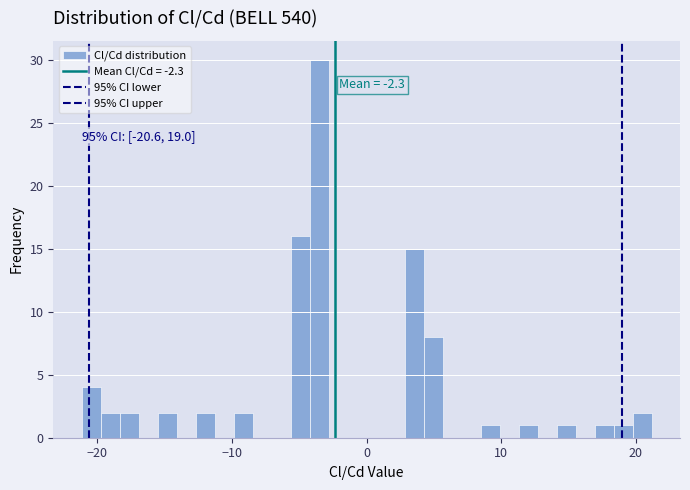

Read against the x-axis, roughly where is the centre of the tallest bar?

-4